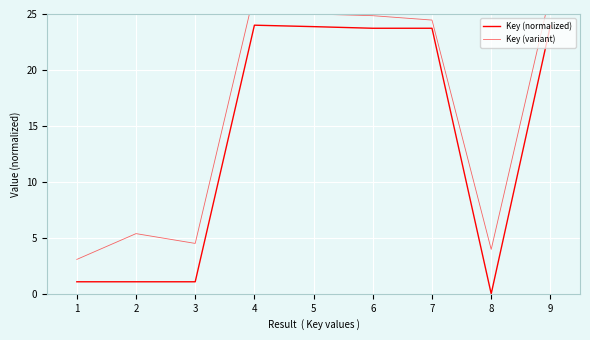

True or false: Key (variant) and Key (normalized) cross at least once.

False